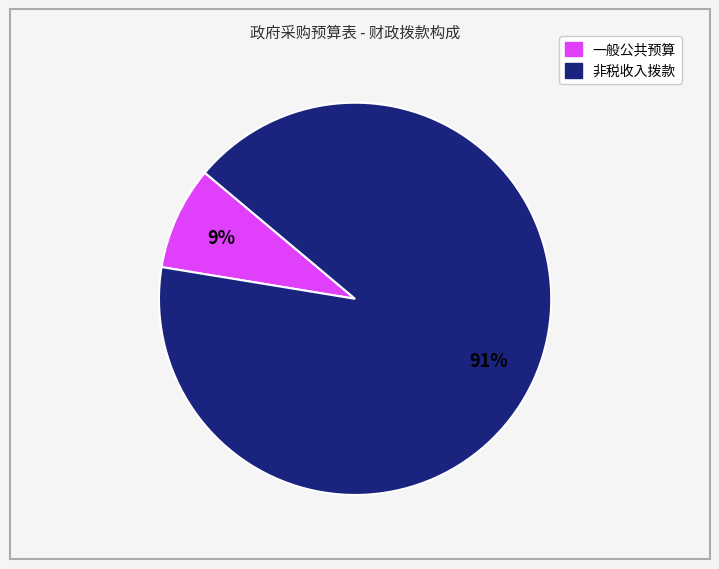

To the nearest percent, what is the average slice percentage?

50%